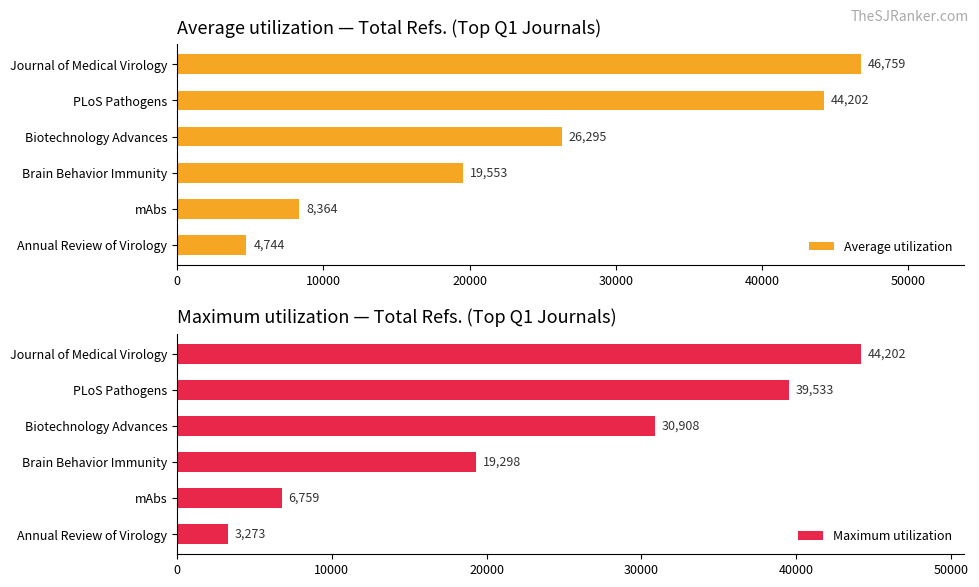

What is the difference between the maximum and minimum values in the Average utilization series?

42015